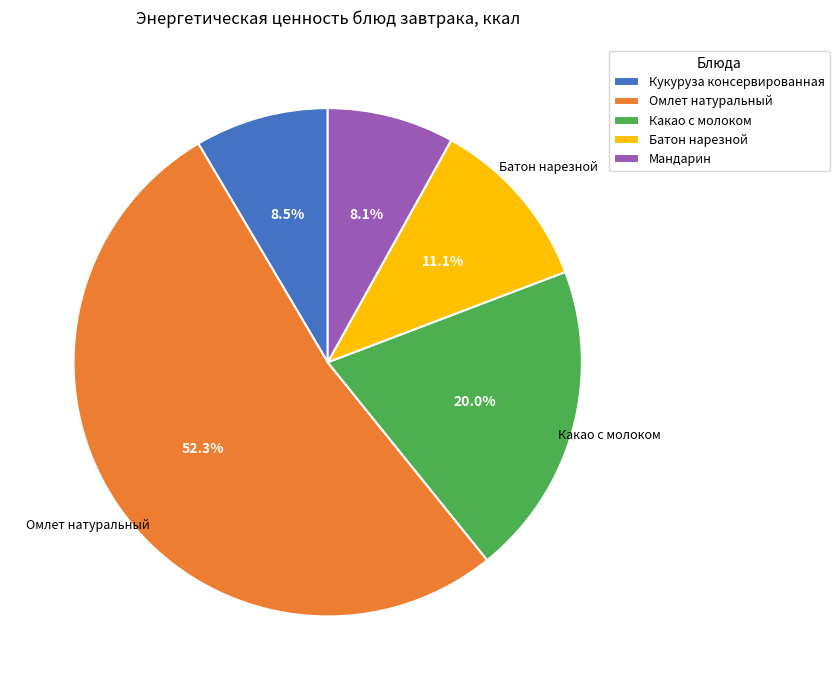

Which slice is the largest?

Омлет натуральный